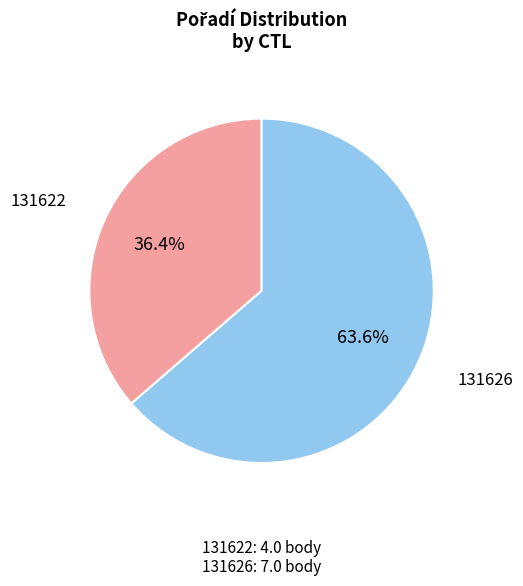

Which slice is the smallest?

131622